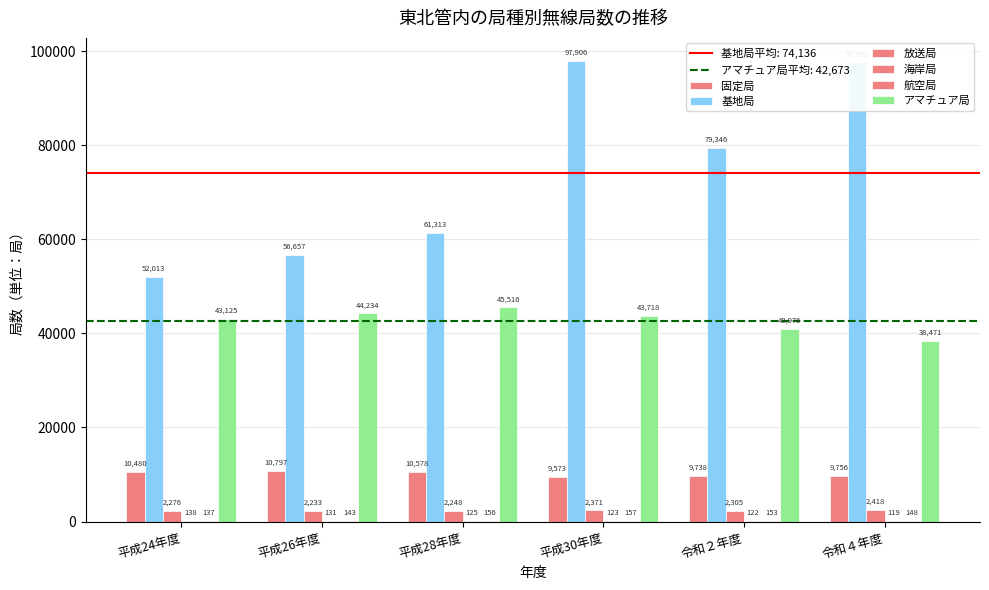

How many categories are shown in the chart?

6